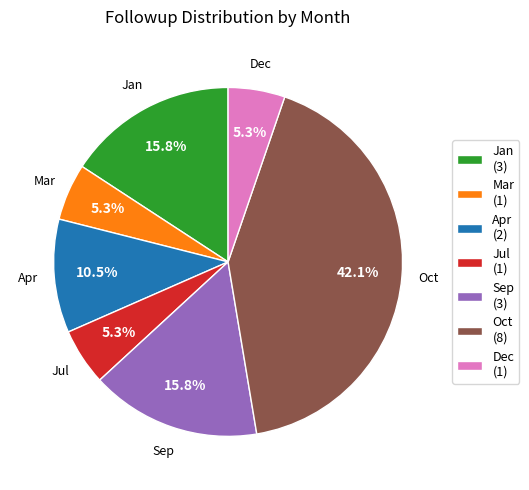

To the nearest percent, what is the difference between the largest and smallest slice percentages?

37%